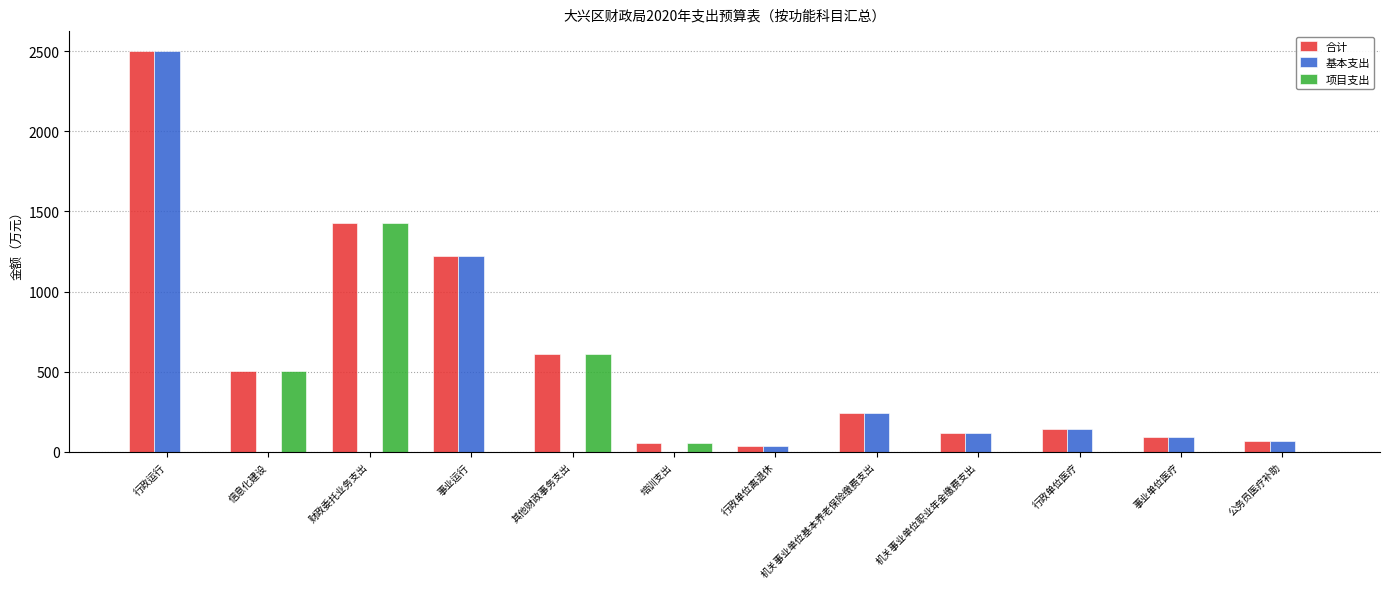

At which label is 项目支出 closest to 714?

其他财政事务支出